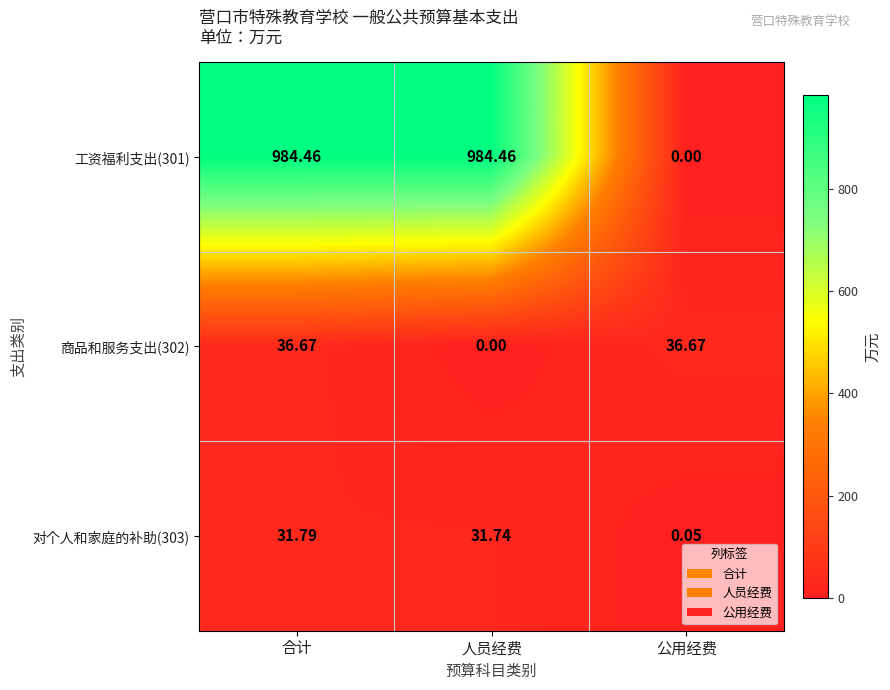

Which category has the lowest value in the 工资福利支出(301) series?

公用经费